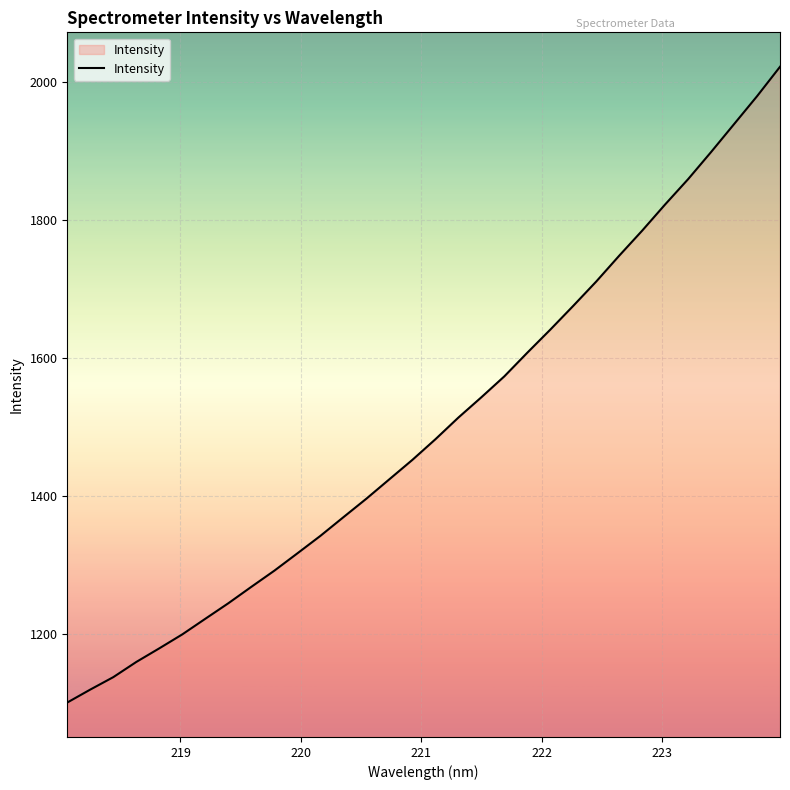

Count the number of values greater than 1481.

16